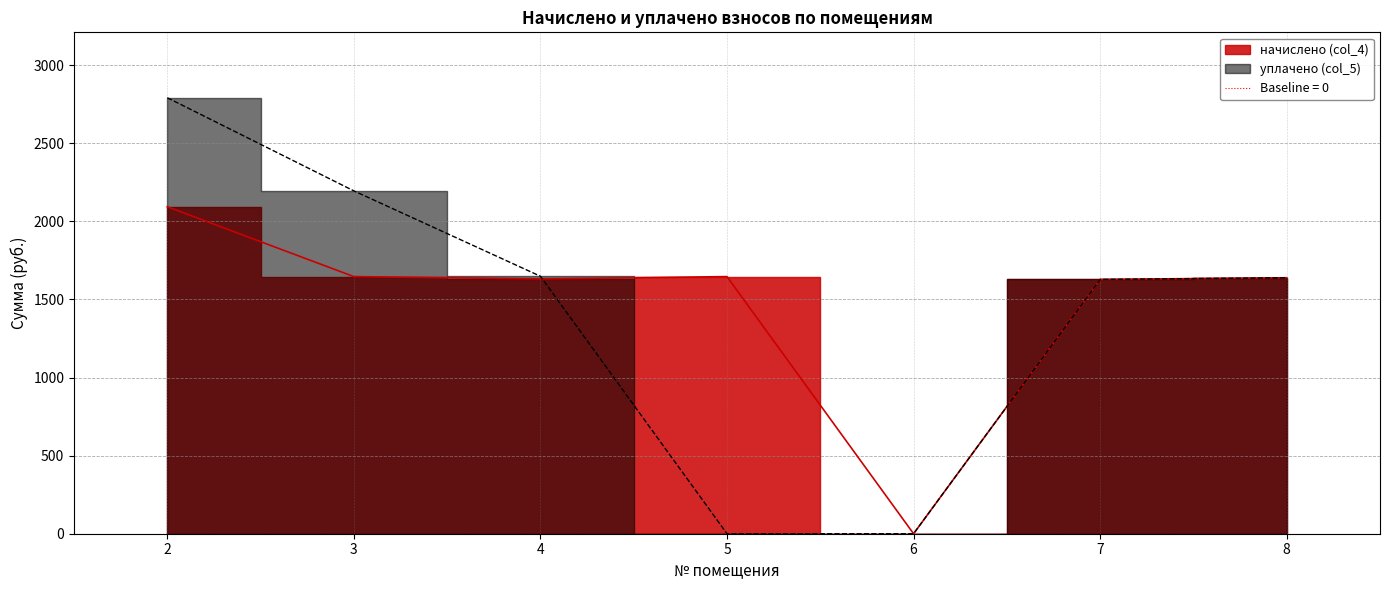

Where is the first local minimum for начислено (col_4)?

4